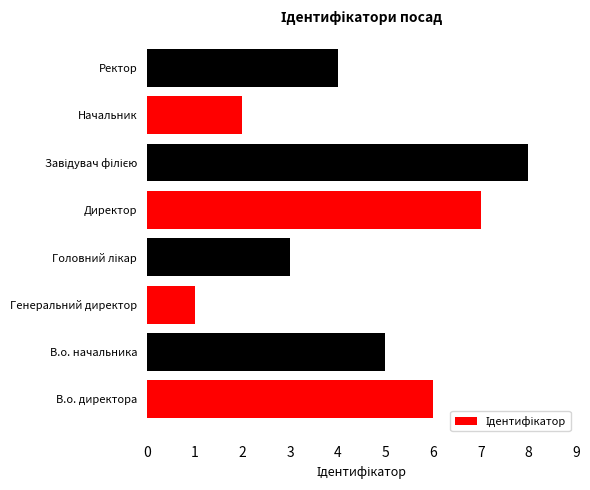

How many series are shown in this chart?

1